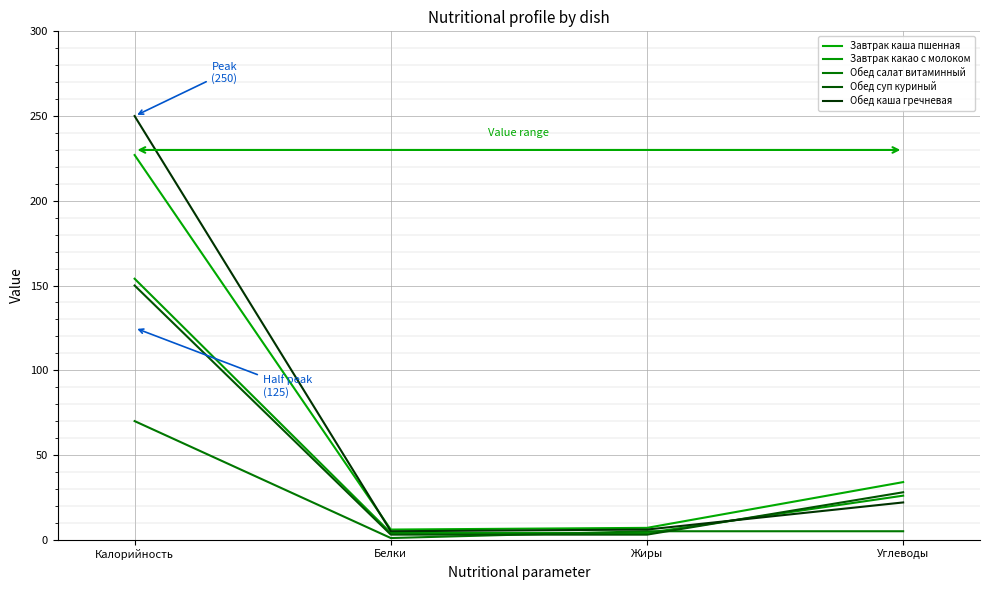

What are all the series names shown in the legend?

Завтрак каша пшенная, Завтрак какао с молоком, Обед салат витаминный, Обед суп куриный, Обед каша гречневая